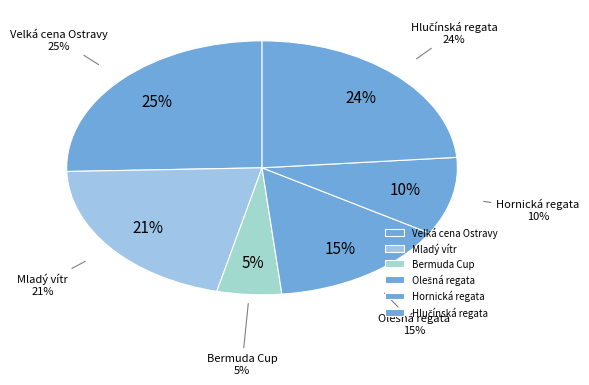

Is it true that Bermuda Cup is 1% of the pie?

False